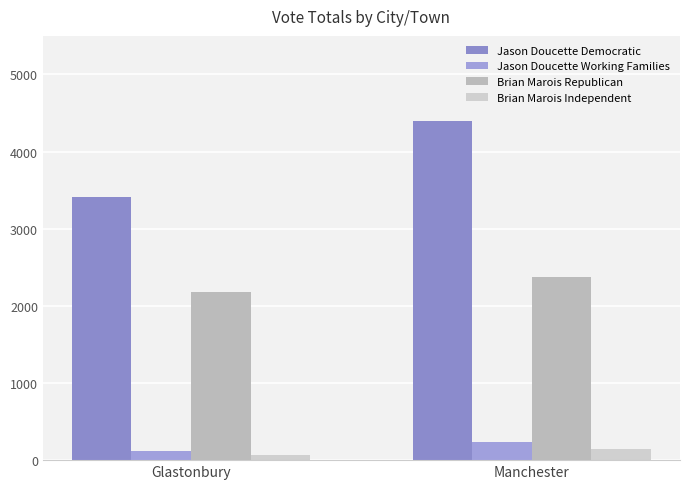

What is the value of the Jason Doucette Working Families bar at the 2nd from the left?

235